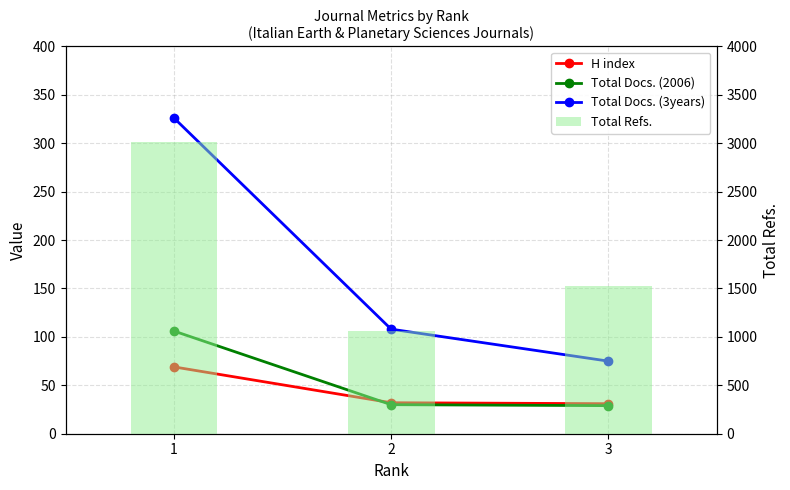

What is the sum of all Total Refs. values?

5598